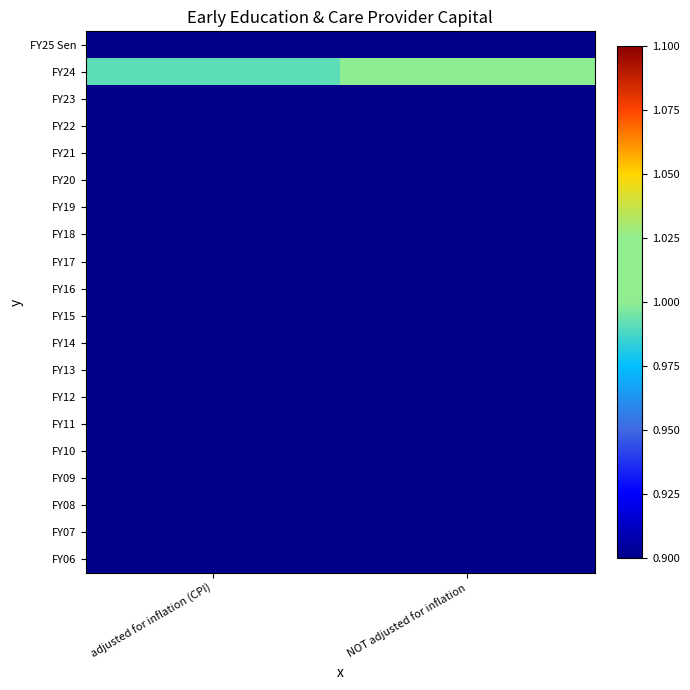

Reading left to right, list all the values displayed in this chart.

FY25 Sen: adjusted for inflation (CPI)=0.0	NOT adjusted for inflation=0.0
FY24: adjusted for inflation (CPI)=1.0	NOT adjusted for inflation=1.0
FY23: adjusted for inflation (CPI)=0.0	NOT adjusted for inflation=0.0
FY22: adjusted for inflation (CPI)=0.0	NOT adjusted for inflation=0.0
FY21: adjusted for inflation (CPI)=0.0	NOT adjusted for inflation=0.0
FY20: adjusted for inflation (CPI)=0.0	NOT adjusted for inflation=0.0
FY19: adjusted for inflation (CPI)=0.0	NOT adjusted for inflation=0.0
FY18: adjusted for inflation (CPI)=0.0	NOT adjusted for inflation=0.0
FY17: adjusted for inflation (CPI)=0.0	NOT adjusted for inflation=0.0
FY16: adjusted for inflation (CPI)=0.0	NOT adjusted for inflation=0.0
FY15: adjusted for inflation (CPI)=0.0	NOT adjusted for inflation=0.0
FY14: adjusted for inflation (CPI)=0.0	NOT adjusted for inflation=0.0
FY13: adjusted for inflation (CPI)=0.0	NOT adjusted for inflation=0.0
FY12: adjusted for inflation (CPI)=0.0	NOT adjusted for inflation=0.0
FY11: adjusted for inflation (CPI)=0.0	NOT adjusted for inflation=0.0
FY10: adjusted for inflation (CPI)=0.0	NOT adjusted for inflation=0.0
FY09: adjusted for inflation (CPI)=0.0	NOT adjusted for inflation=0.0
FY08: adjusted for inflation (CPI)=0.0	NOT adjusted for inflation=0.0
FY07: adjusted for inflation (CPI)=0.0	NOT adjusted for inflation=0.0
FY06: adjusted for inflation (CPI)=0.0	NOT adjusted for inflation=0.0